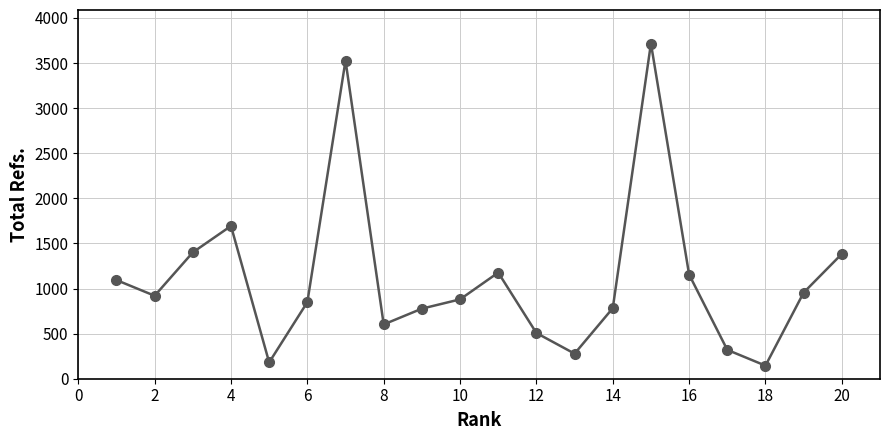

How many interior local peaks (higher than both neighbors) does the data have?

4